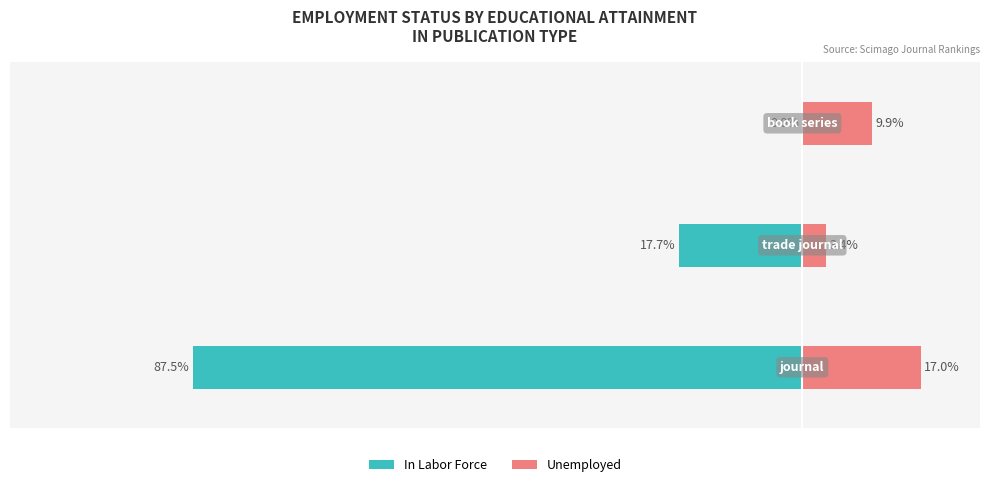

At which category does the chart reach its minimum across all series?

2